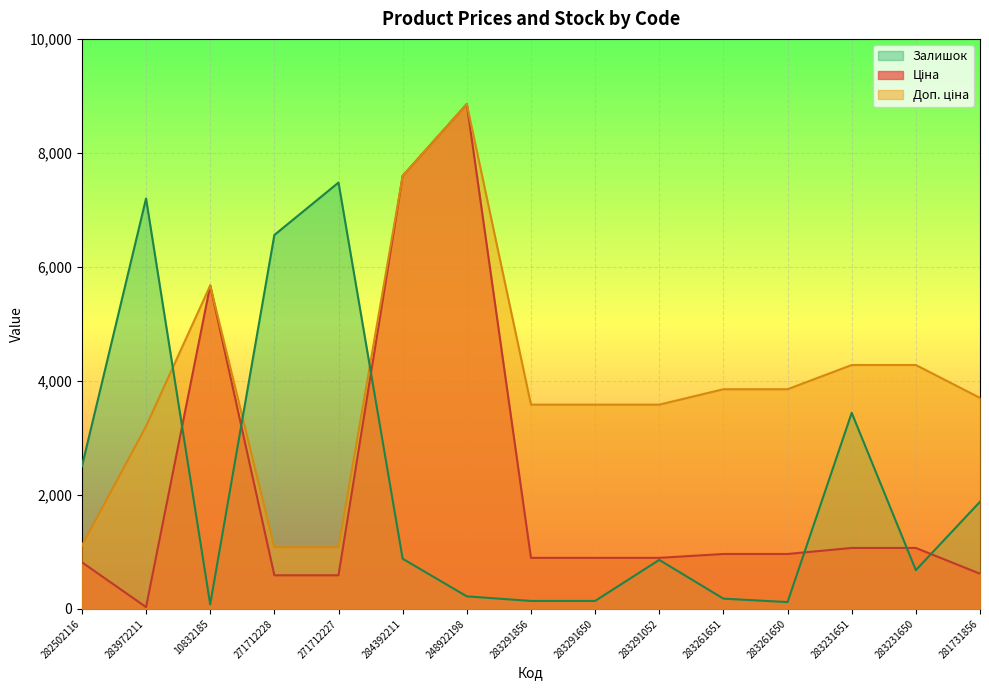

Which category has the highest value across all series?

248922198